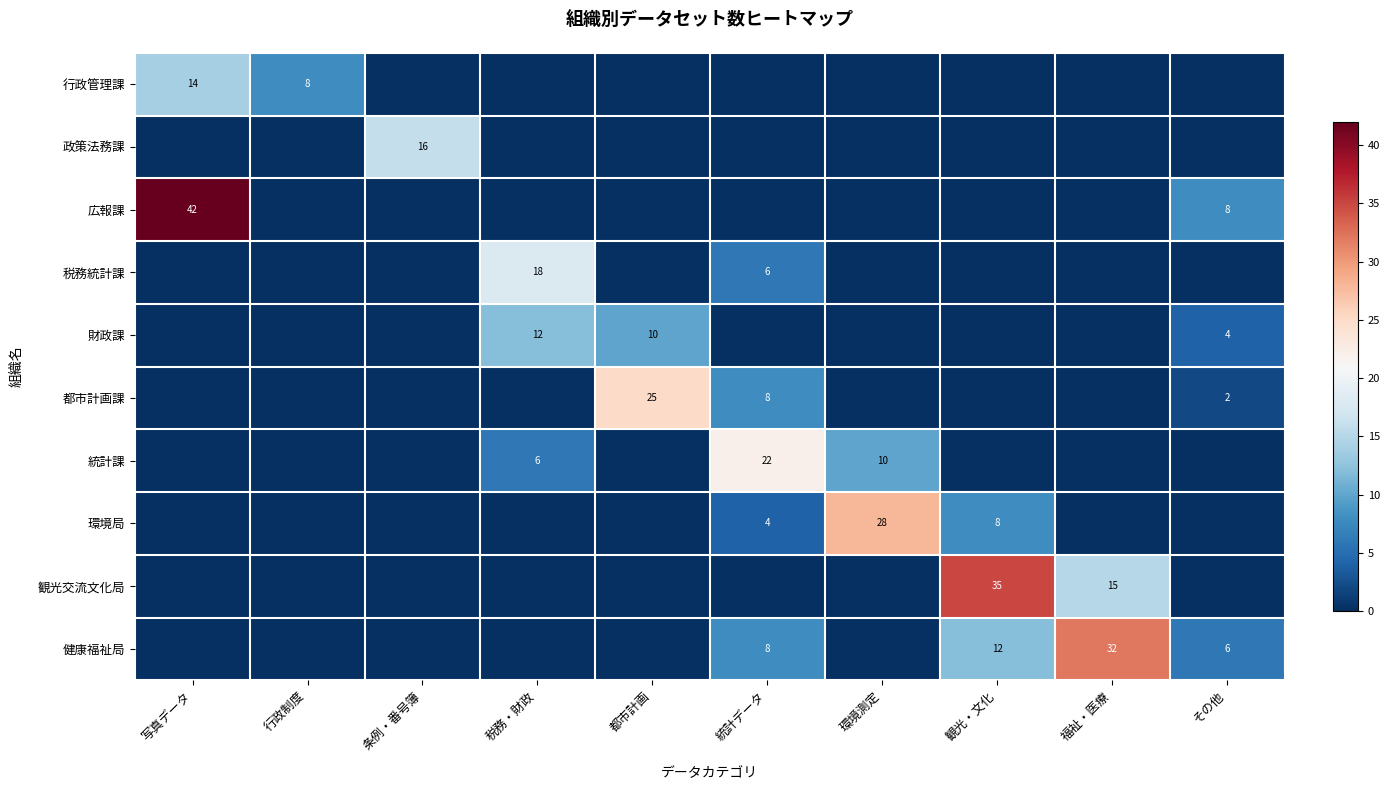

True or false: 健康福祉局 has a value of 14 at 統計データ.

False